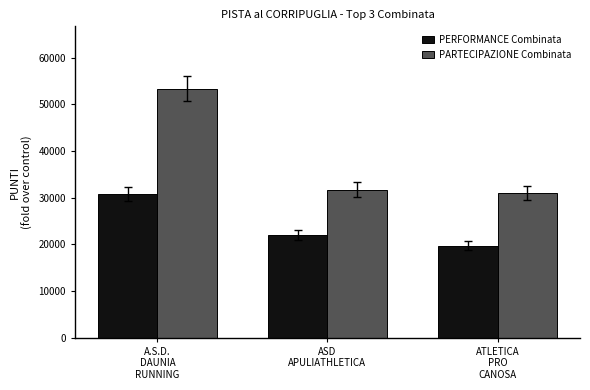

Does the chart contain stacked bars?

No